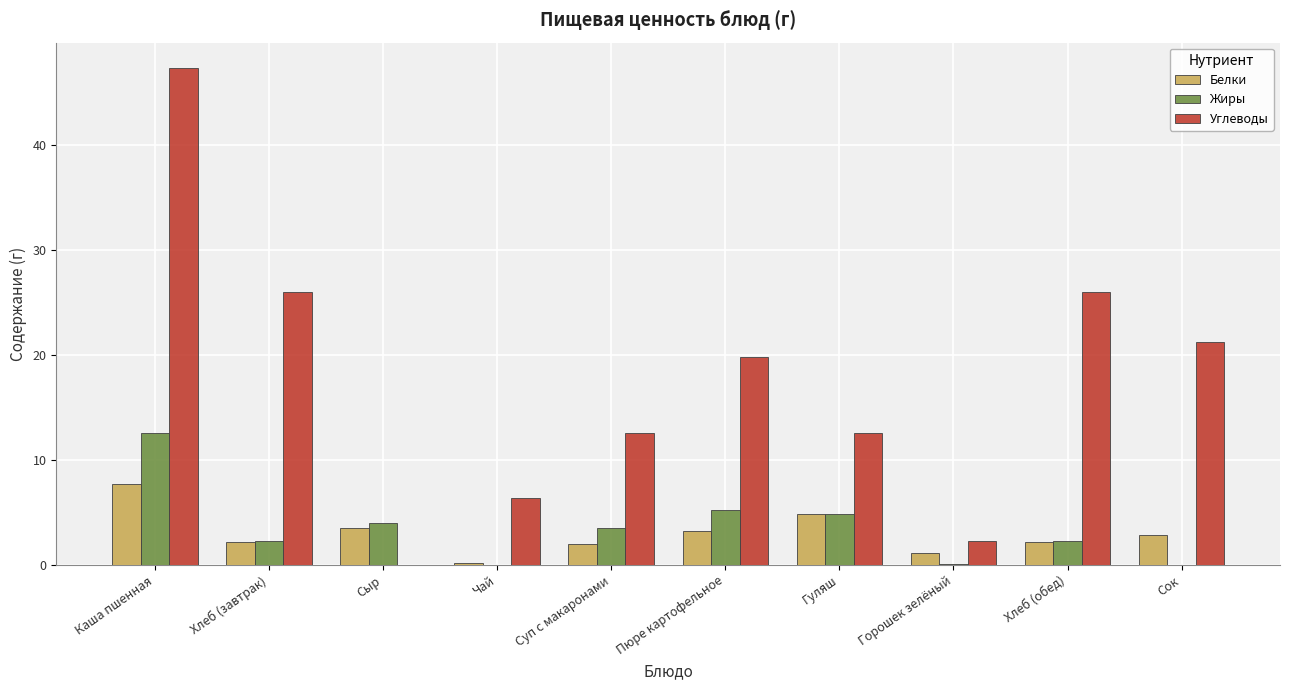

How many positive values does the Углеводы series have?

9